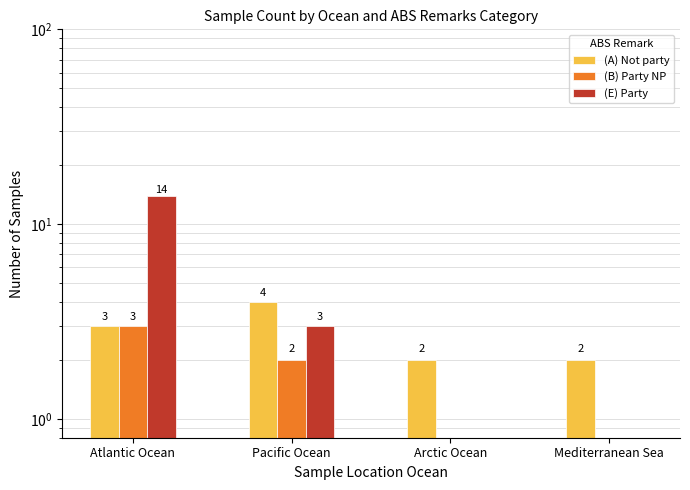

Reading right to left, what are all the values shown in this chart?

(A) Not party: Mediterranean Sea=2	Arctic Ocean=2	Pacific Ocean=4	Atlantic Ocean=3
(B) Party NP: Mediterranean Sea=0	Arctic Ocean=0	Pacific Ocean=2	Atlantic Ocean=3
(E) Party: Mediterranean Sea=0	Arctic Ocean=0	Pacific Ocean=3	Atlantic Ocean=14